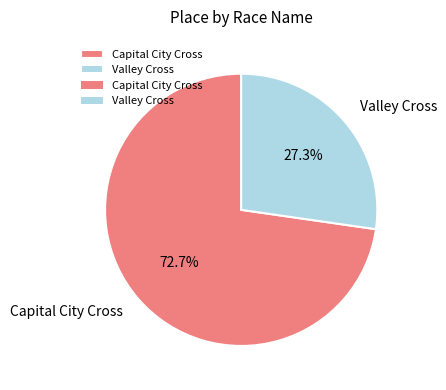

Approximately how many times larger is the value at Valley Cross compared to Capital City Cross?

0.4